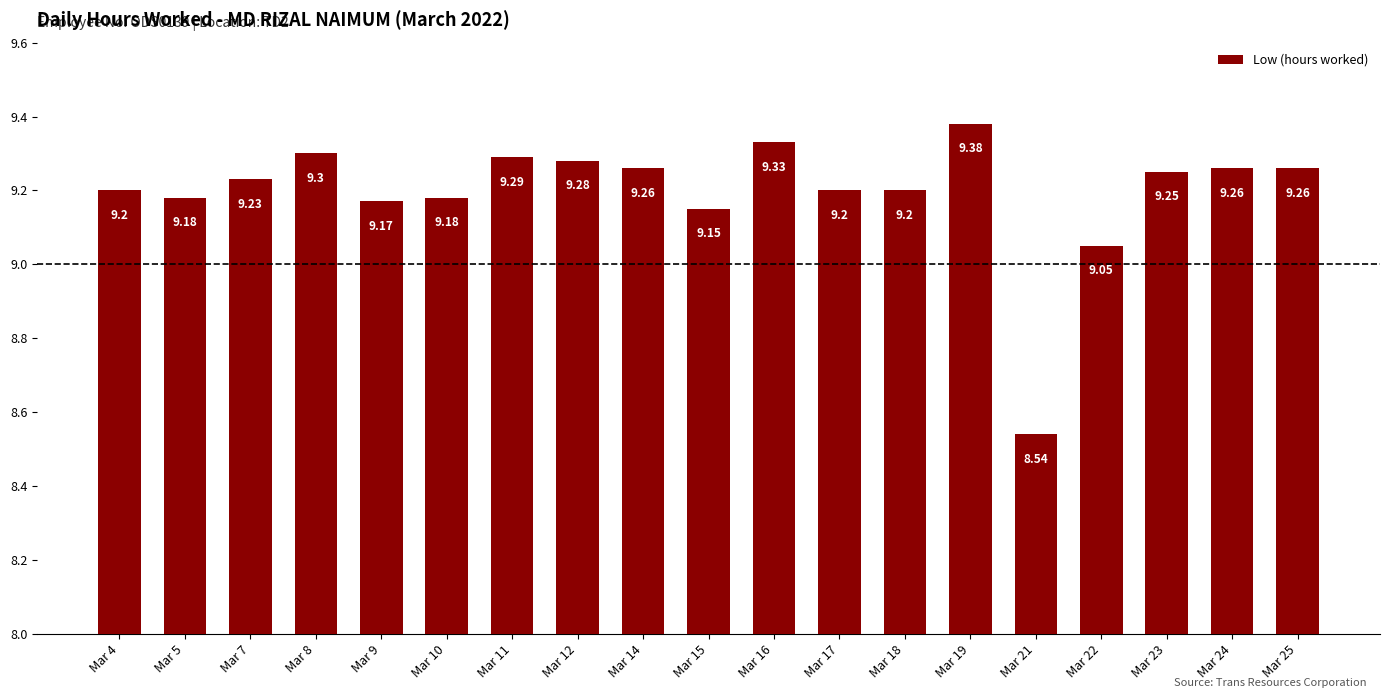

What is the difference between the second highest and minimum values?

0.8